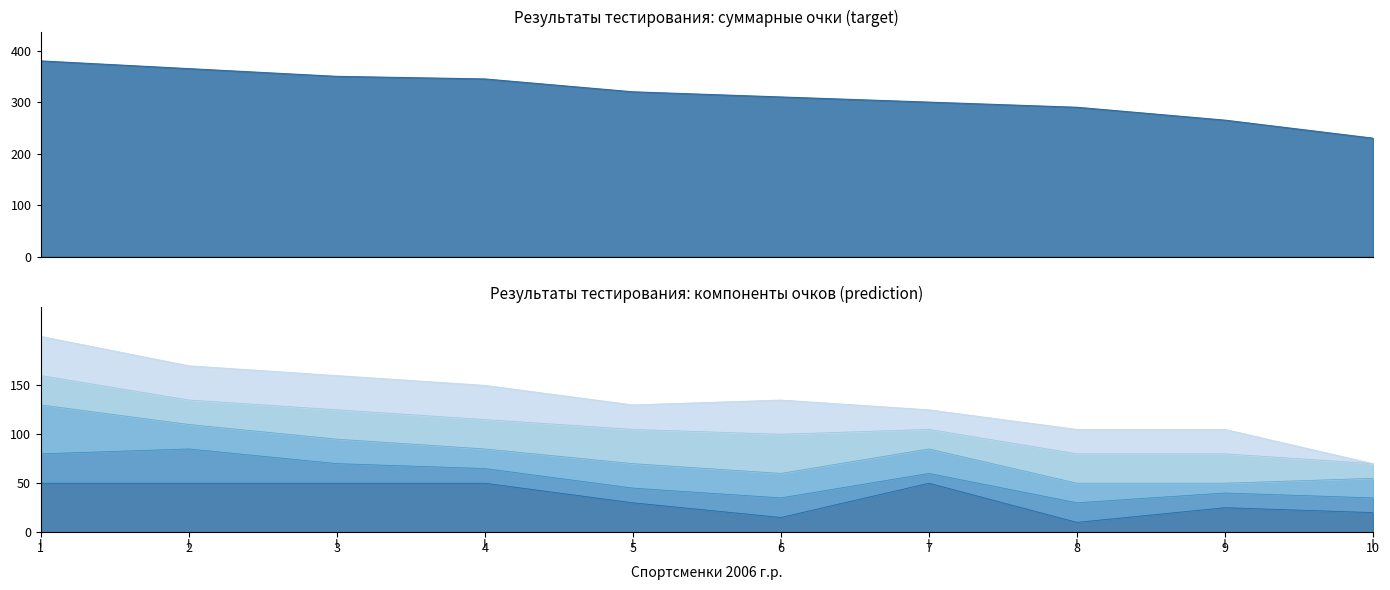

Which series has the largest total across all categories?

Итого (очки)